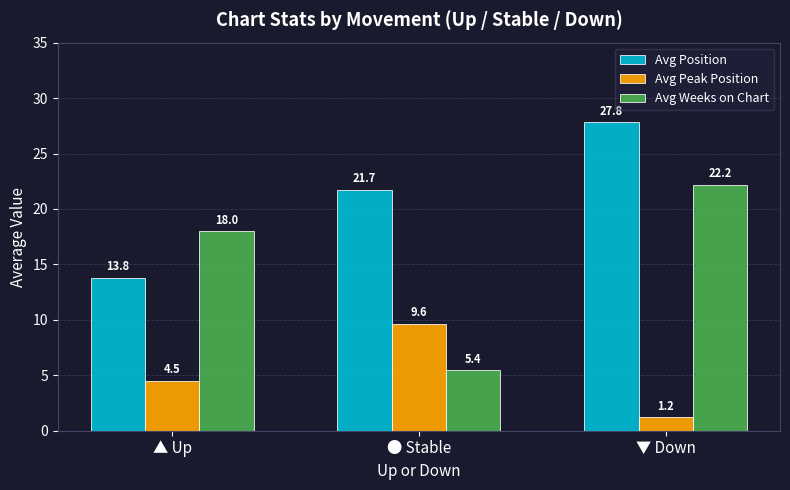

What is the spread (max minus min) of values at ▼ Down?

26.6